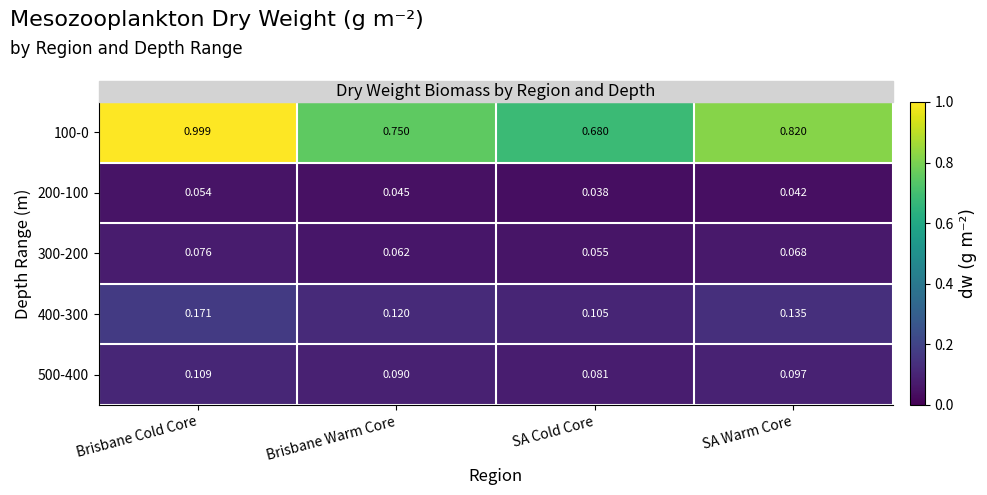

At which category is the sum across all series the highest?

Brisbane Cold Core